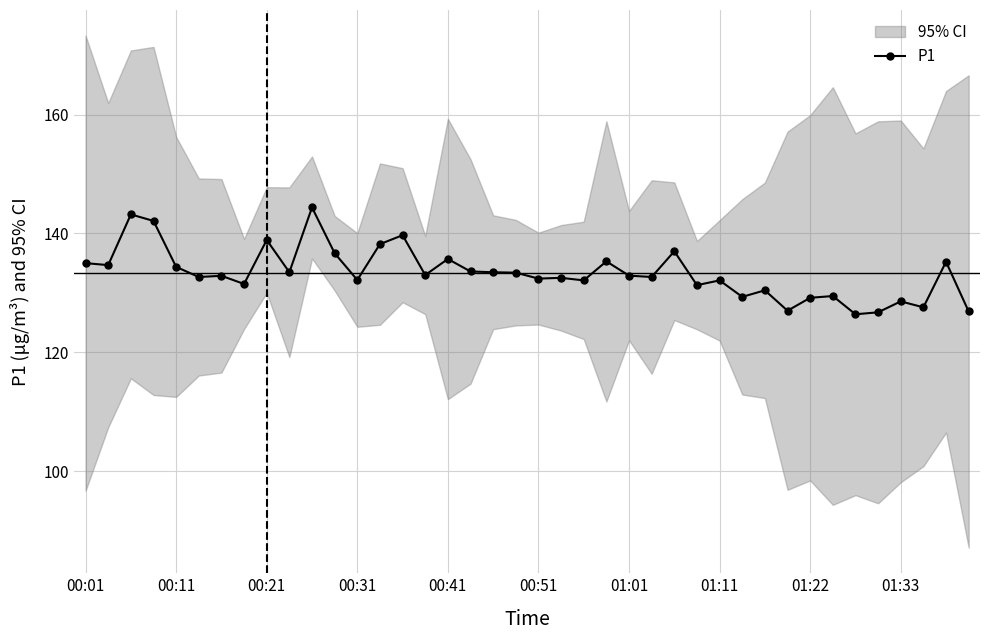

What is the smallest value displayed?

126.4